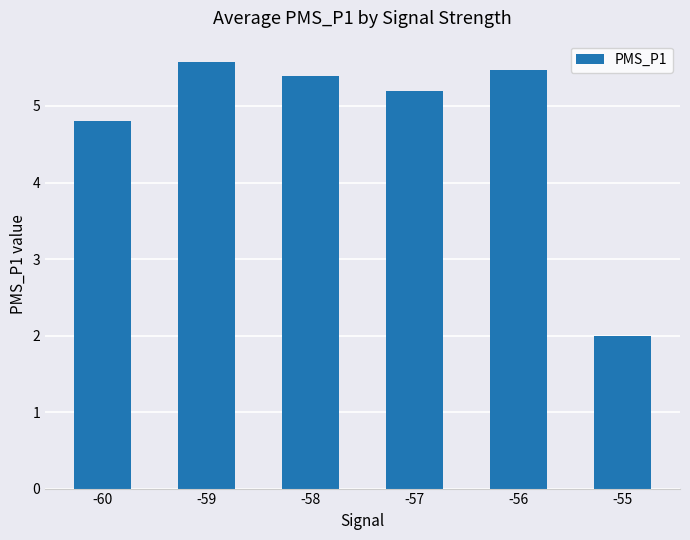

What is the sum of the values at -60 and -58?

10.2